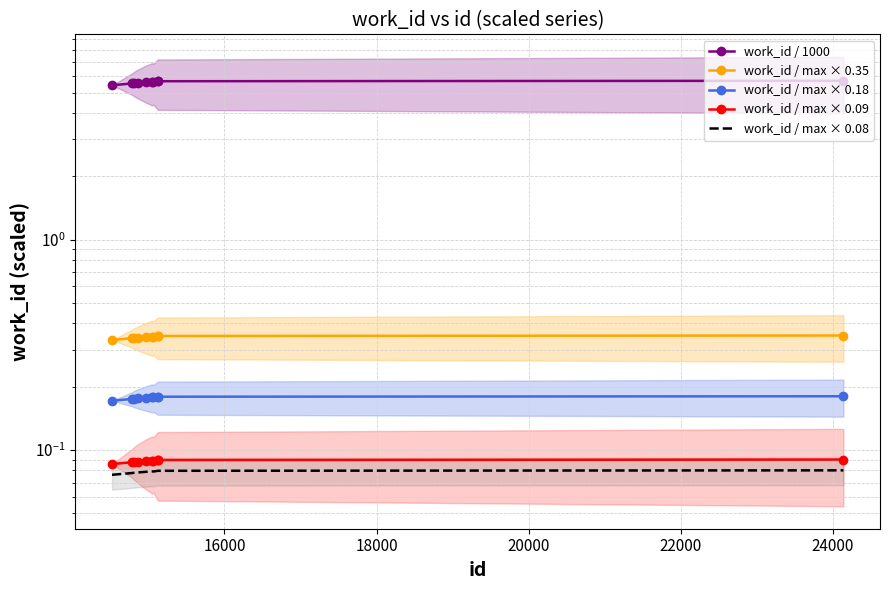

What is the sum of all work_id / max × 0.09 values?

0.9